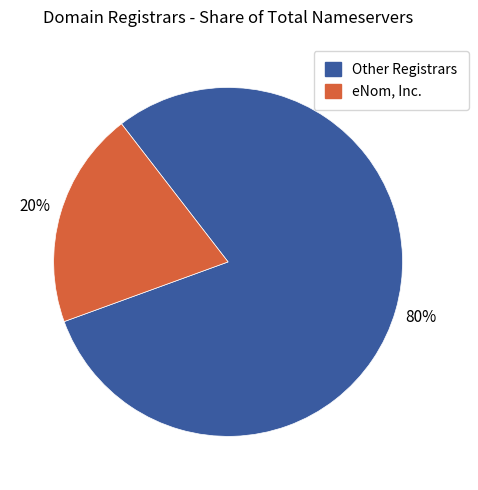

To the nearest percent, what is the difference between the largest and smallest slice percentages?

60%